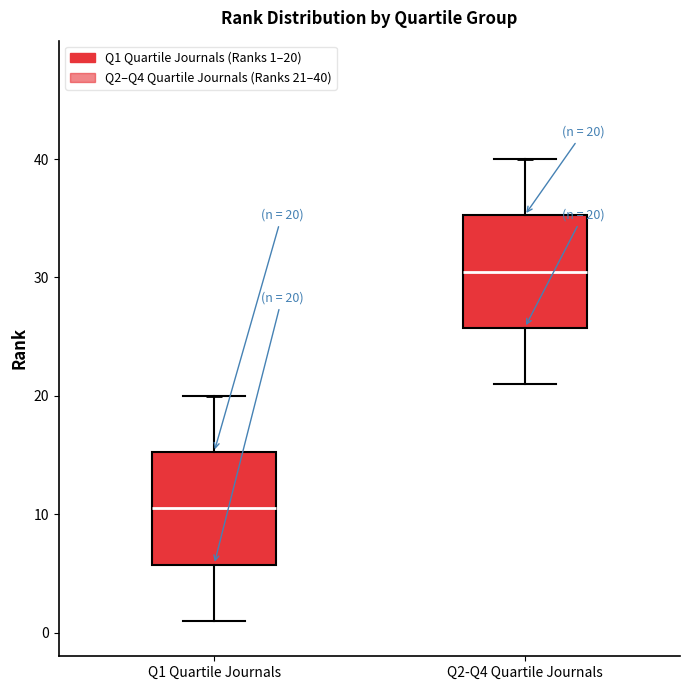

Which box has the highest median line?

Q2-Q4 Quartile Journals